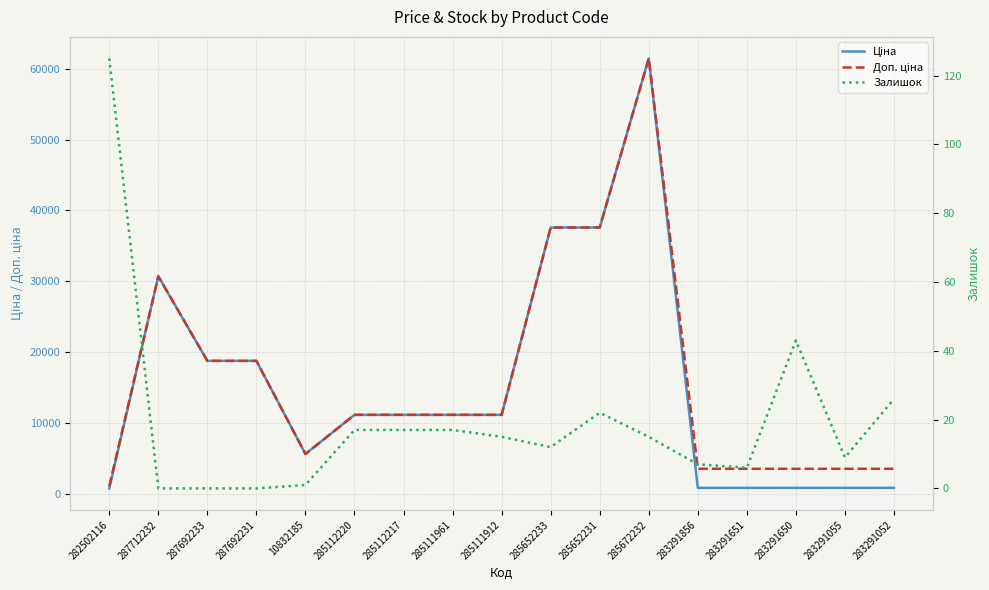

What is the total value across all series at 283291052?

4505.5